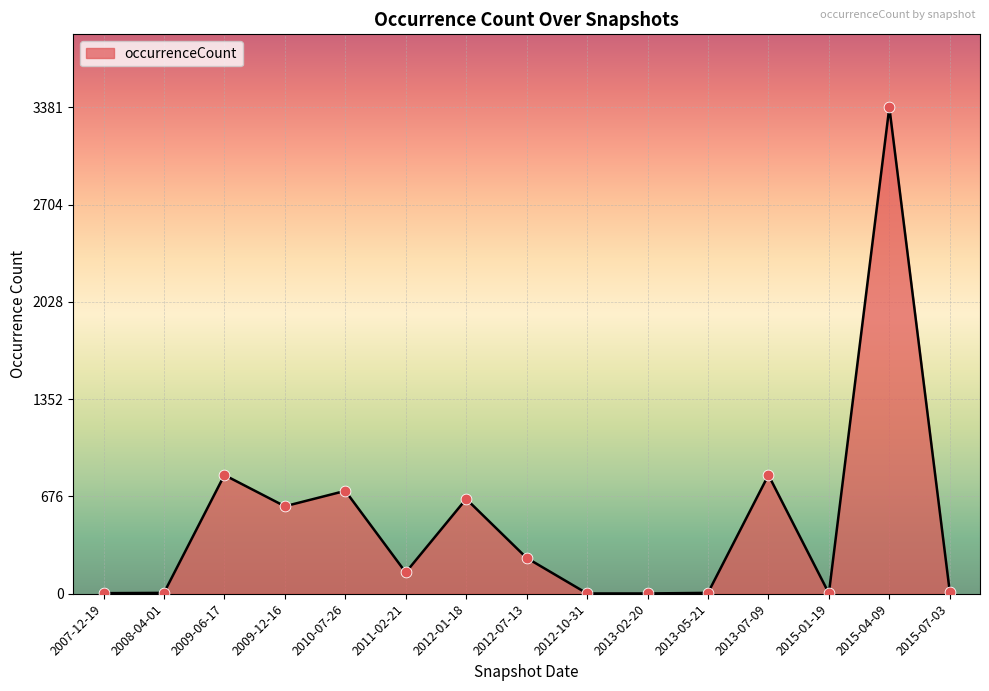

What is the change in value from 2008-04-01 to 2009-12-16?

+602